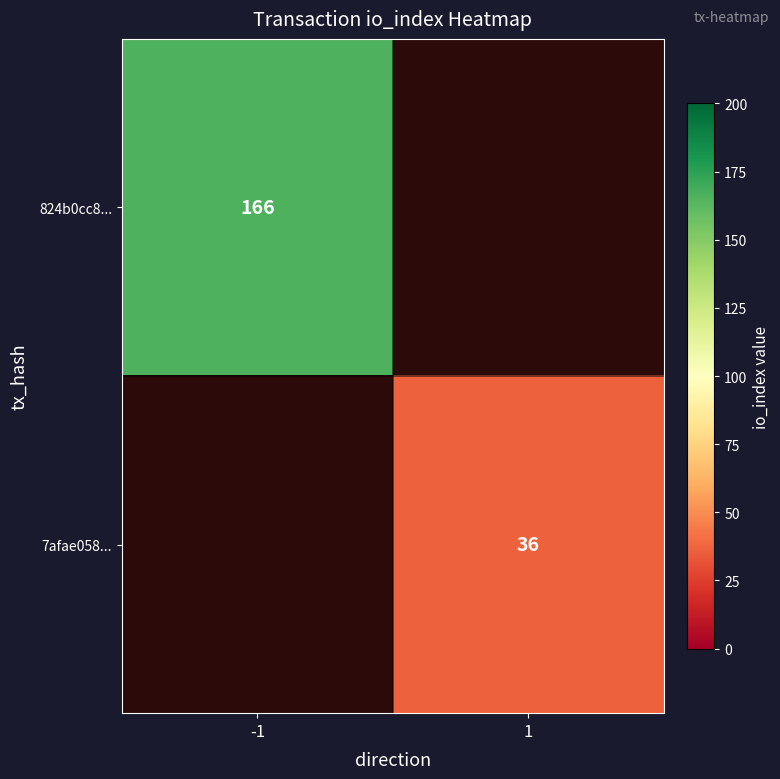

Is it true that 824b0cc8... equals 166 at -1?

True